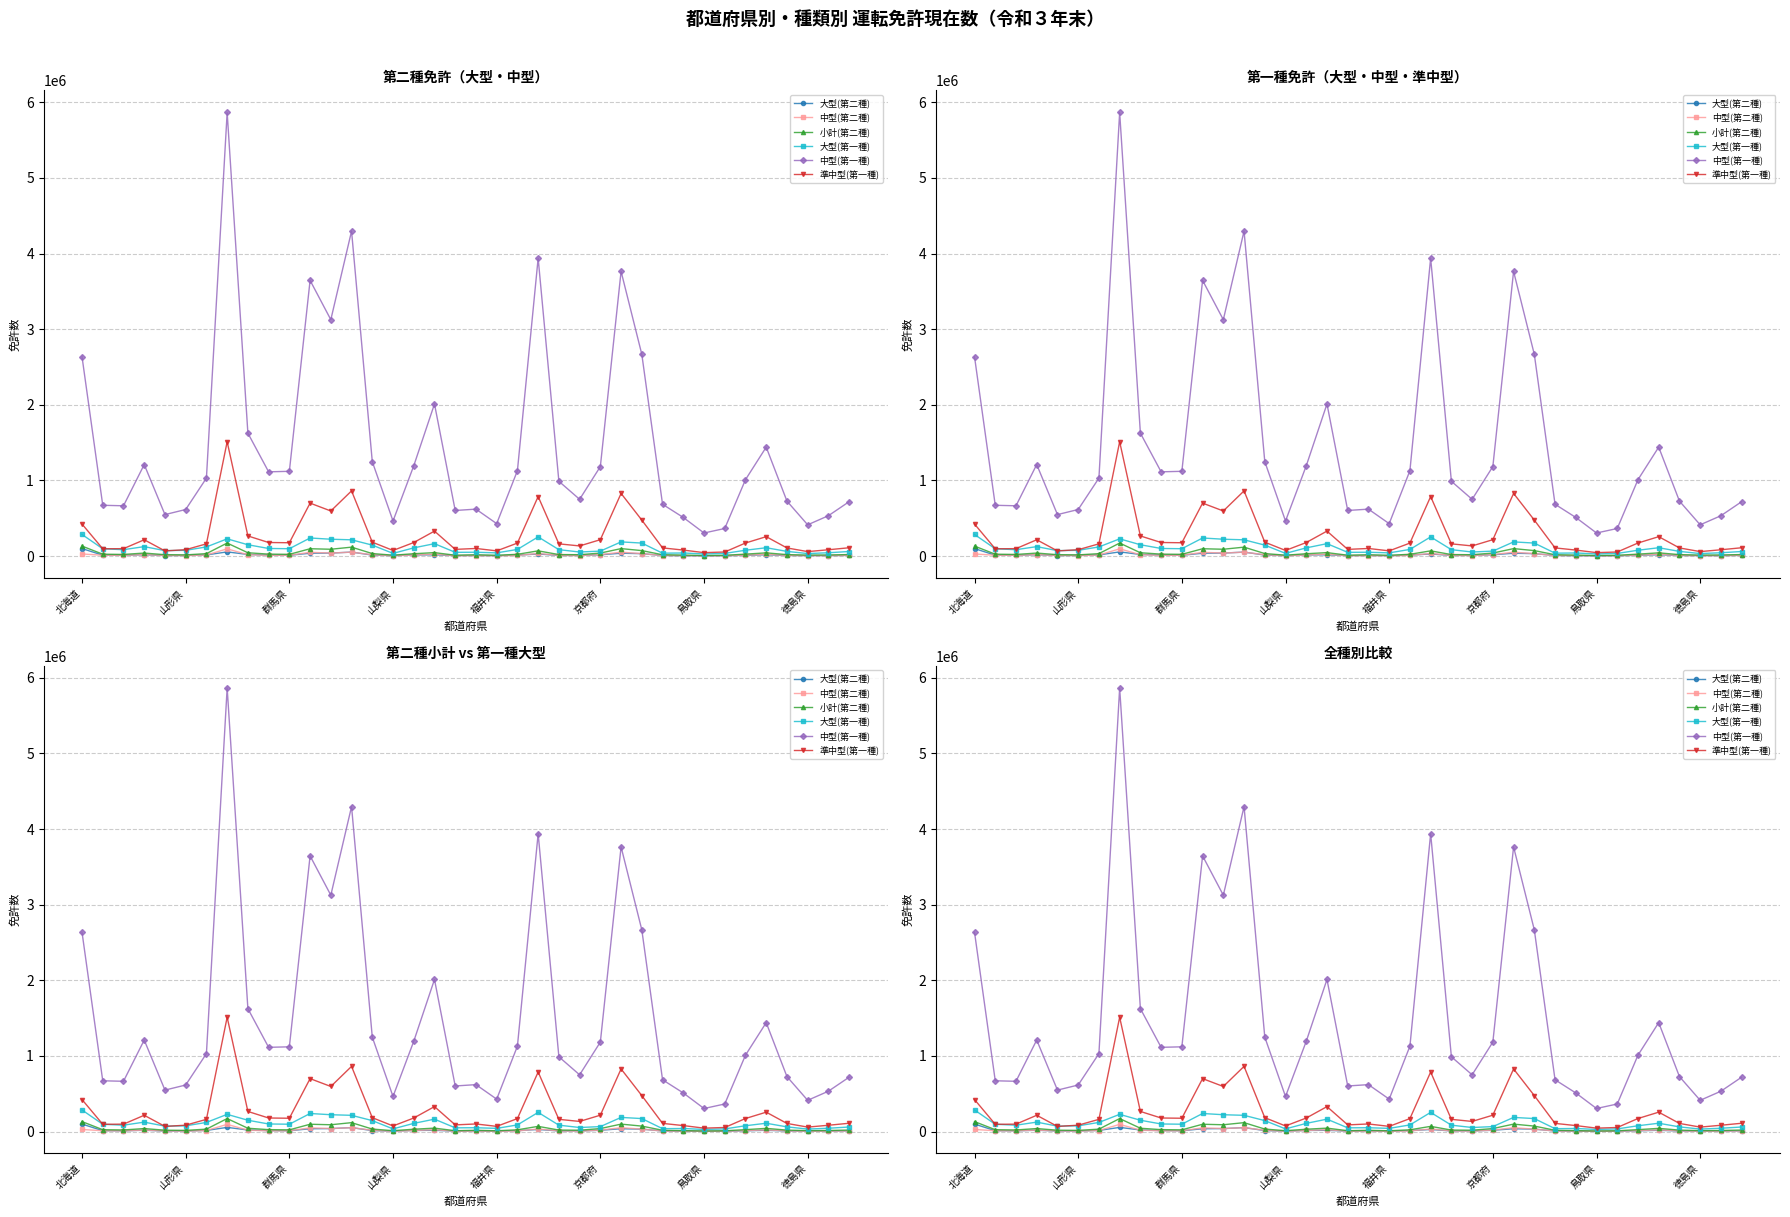

What is the difference between the second highest and minimum values in the 大型(第二種) series?

51743